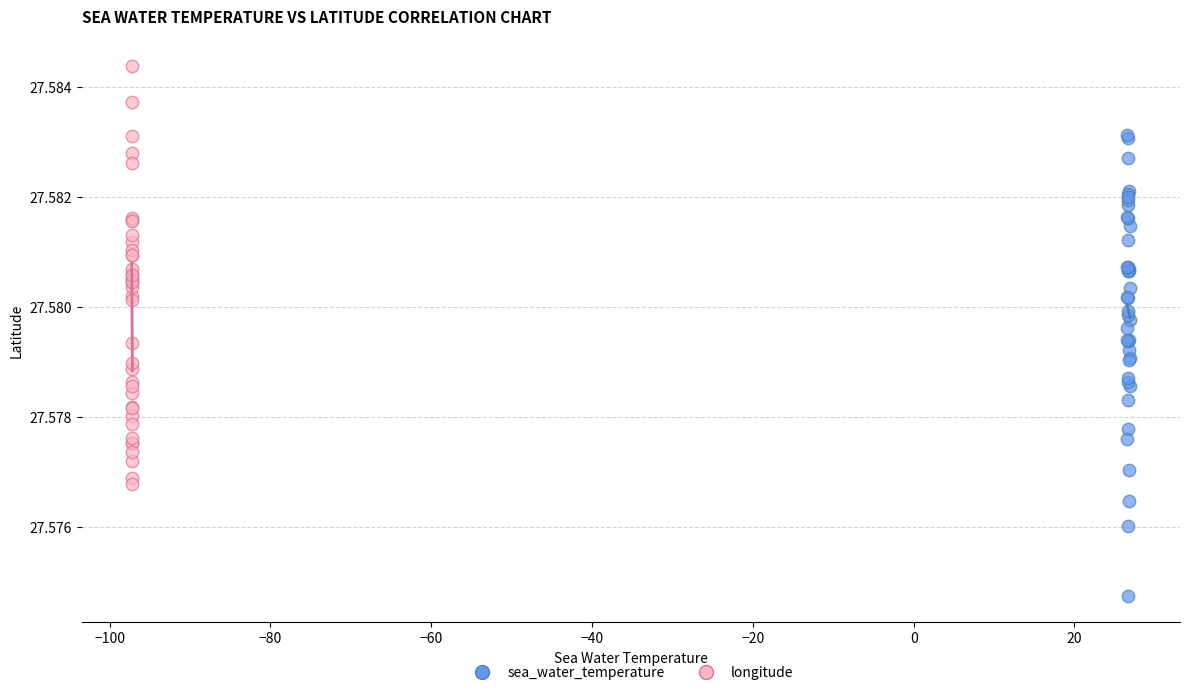

Which series reaches the minimum Y coordinate?

sea_water_temperature